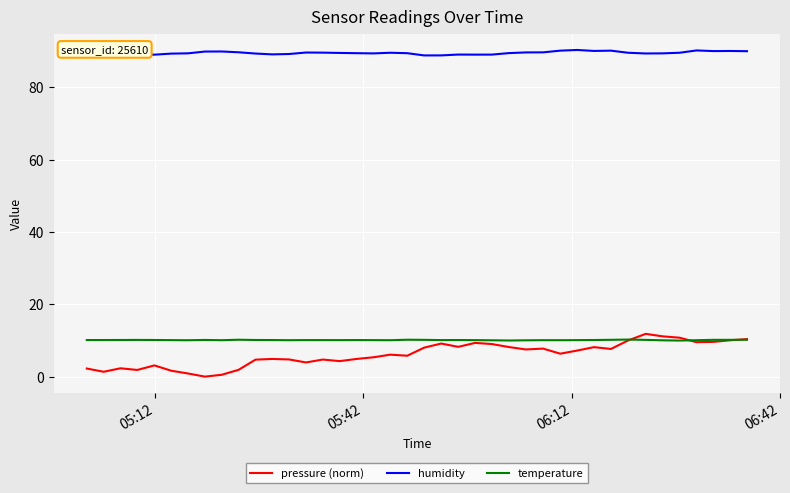

What is the greatest value displayed?

90.3